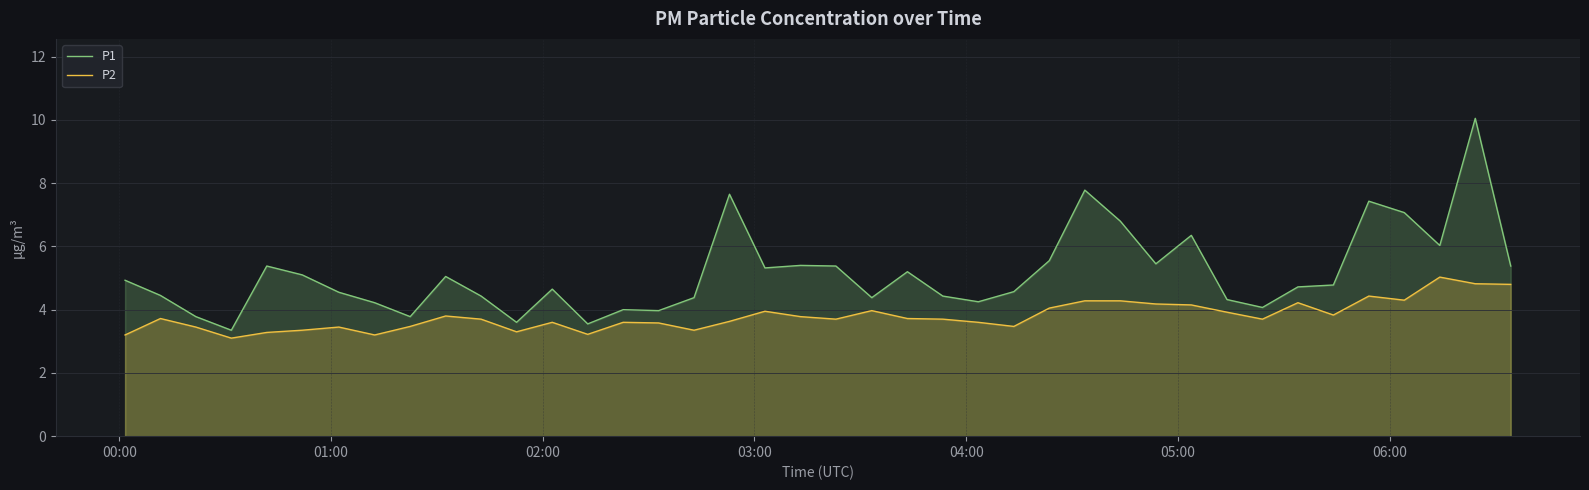

True or false: P2 has more than 2 points higher than both neighbors.

True